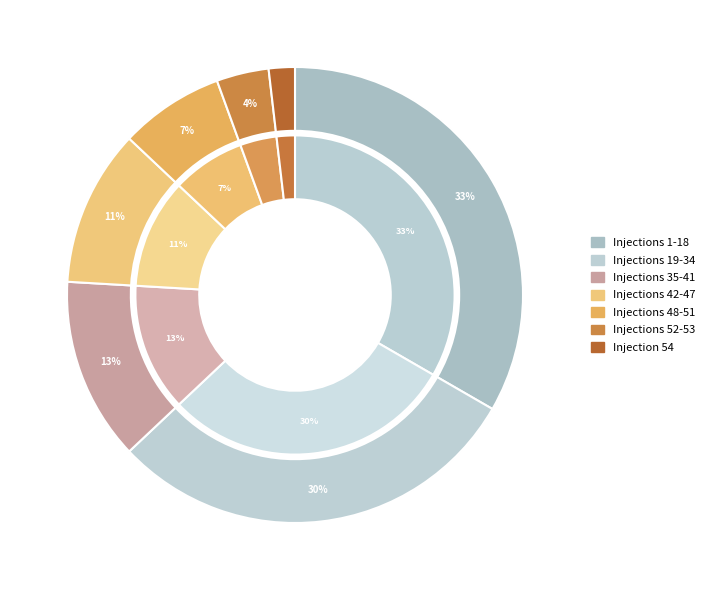

Is there a majority slice in this chart?

No